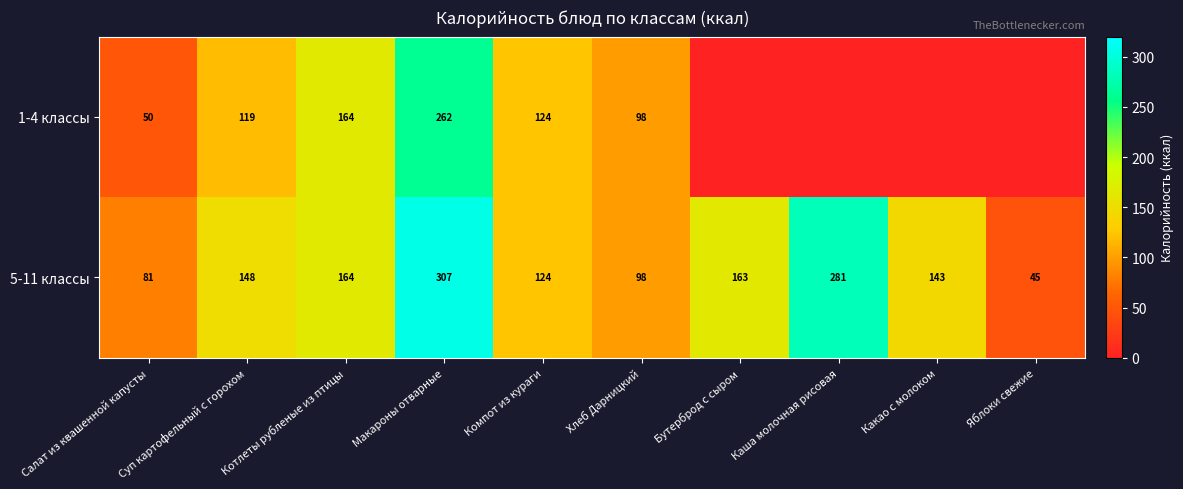

What is the sum of the 5-11 классы values at Яблоки свежие and Хлеб Дарницкий?

143